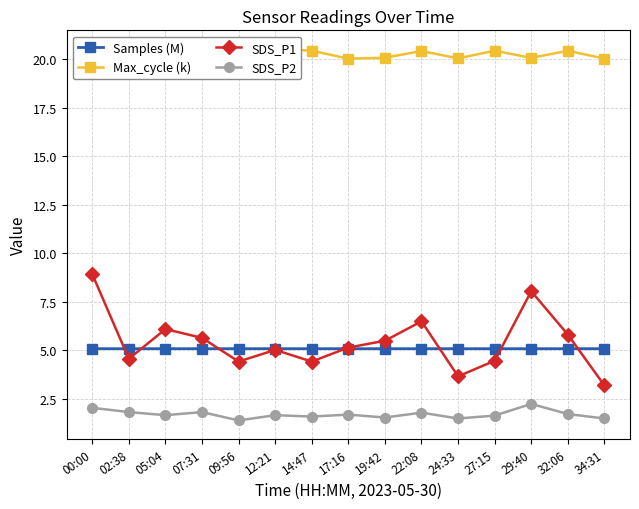

Which label corresponds to the largest value in the chart?

12:21